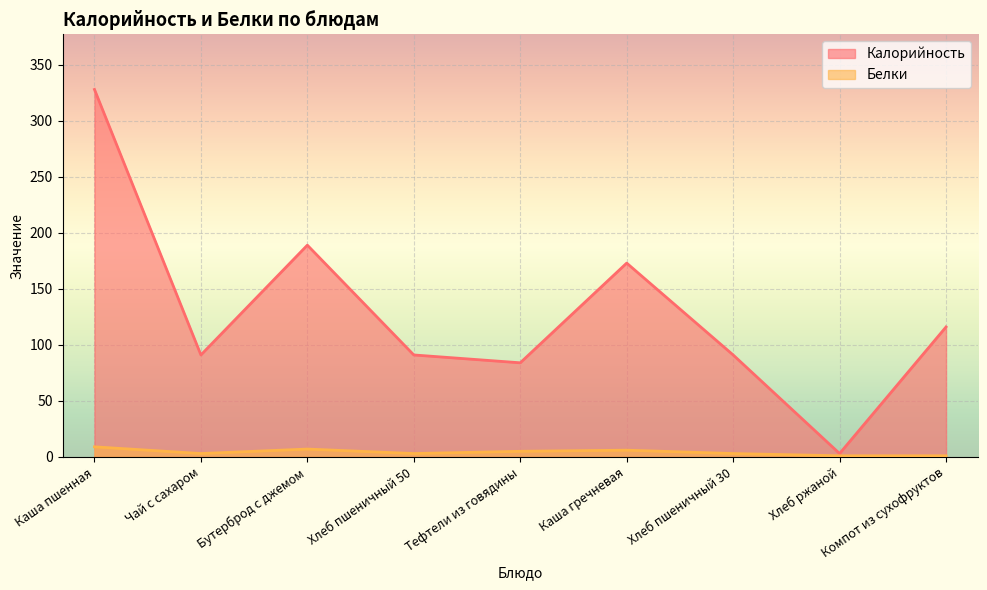

What is the value of the Калорийность point at the 6th from the left?

173